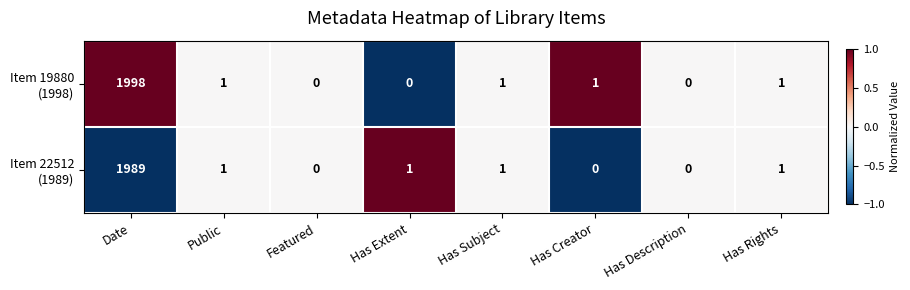

At which category does the chart reach its peak across all series?

Date